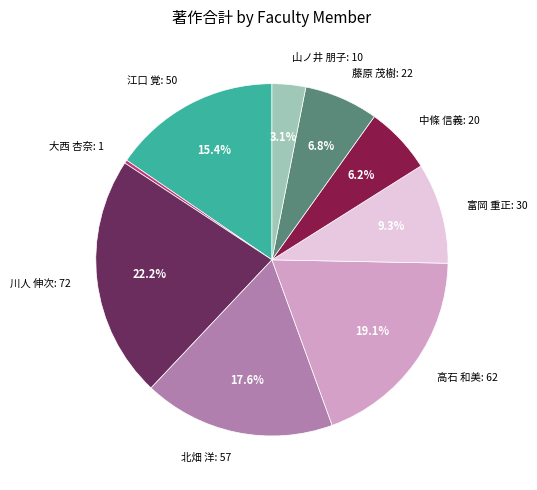

Count the number of slices in the pie.

9